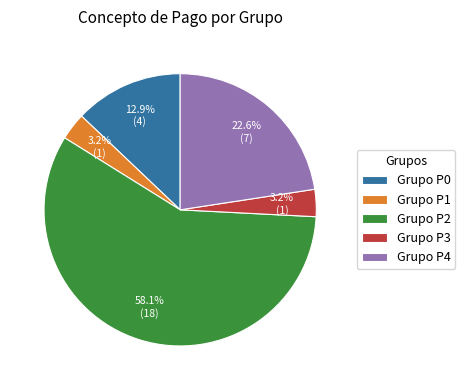

Does Grupo P3 represent more than half of the total?

No